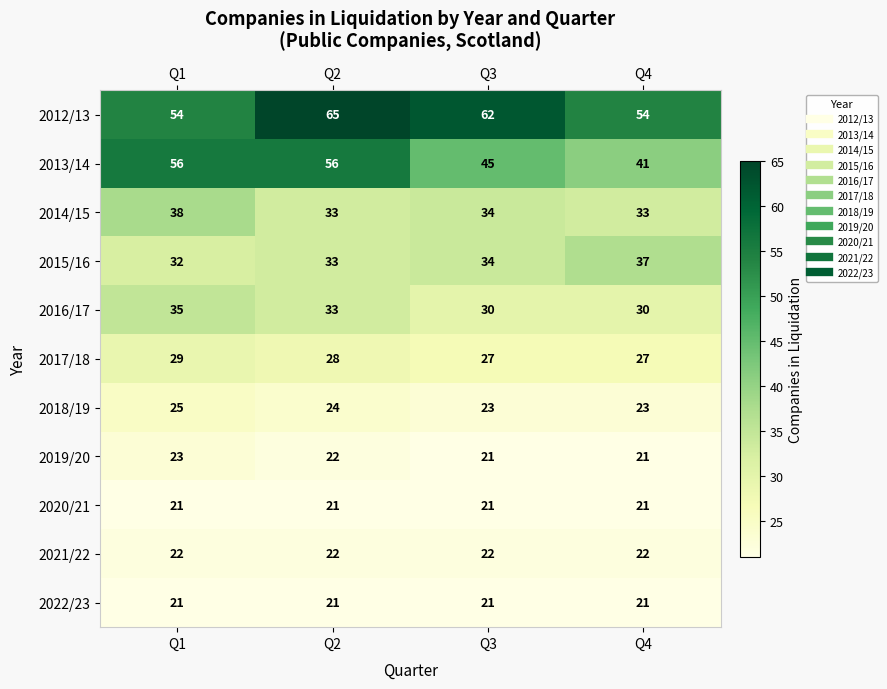

Which series changed the most between Q2 and Q4?

2013/14